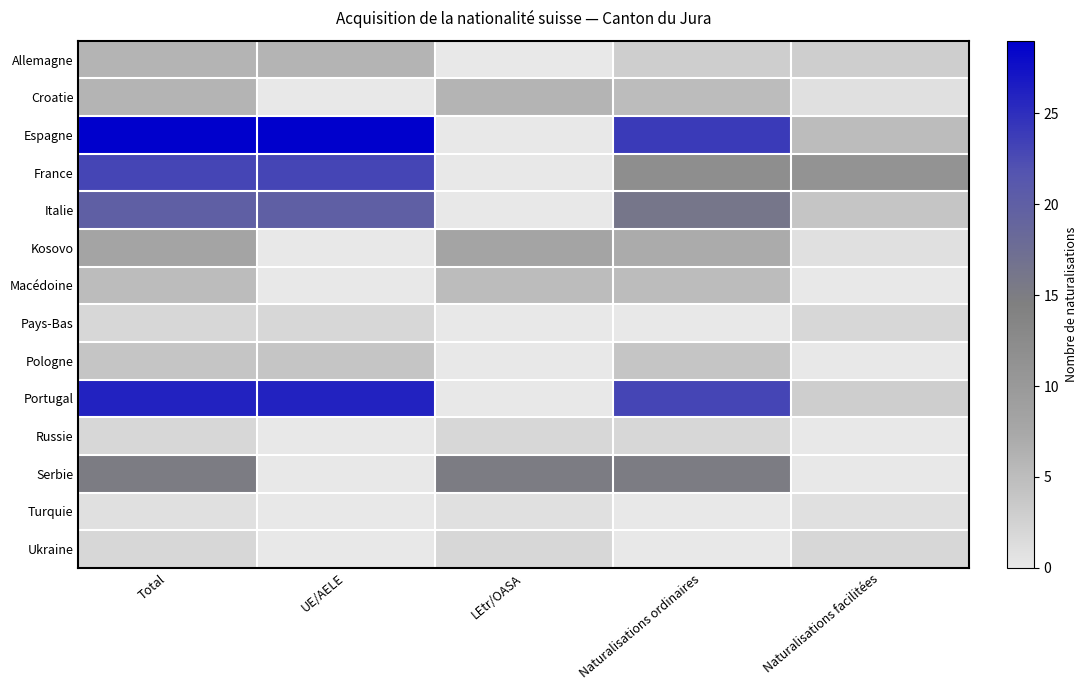

What is the total value across all series at Naturalisations facilitées?

33